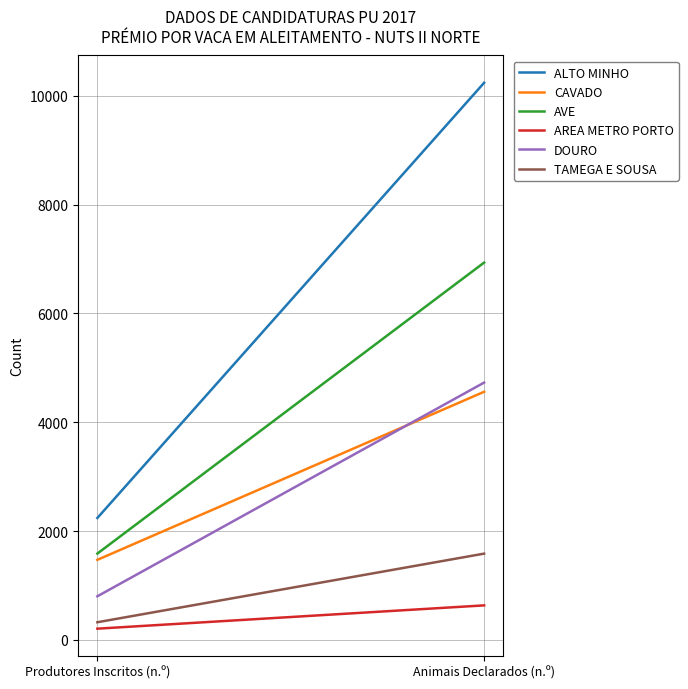

Which series has the largest total across all categories?

ALTO MINHO